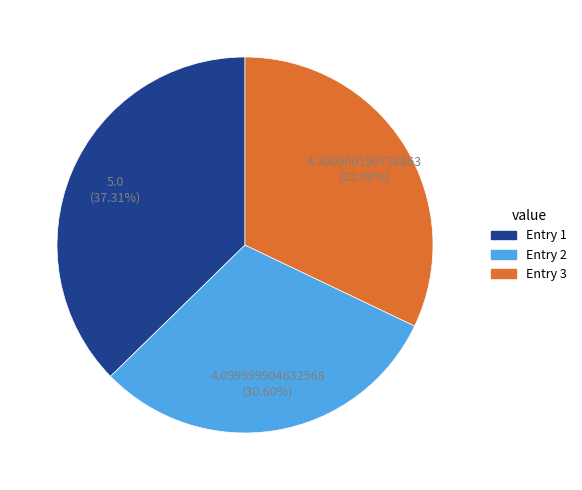

Does any single category account for the majority?

No